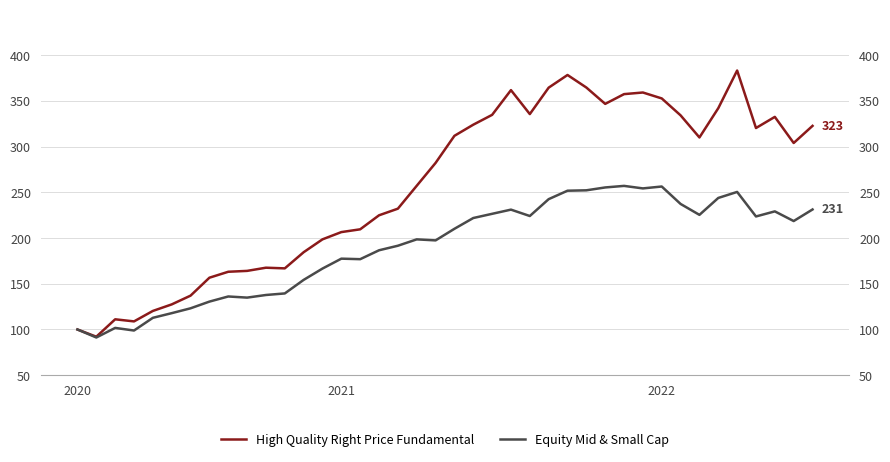

What is the total value across all series at 23?

592.9